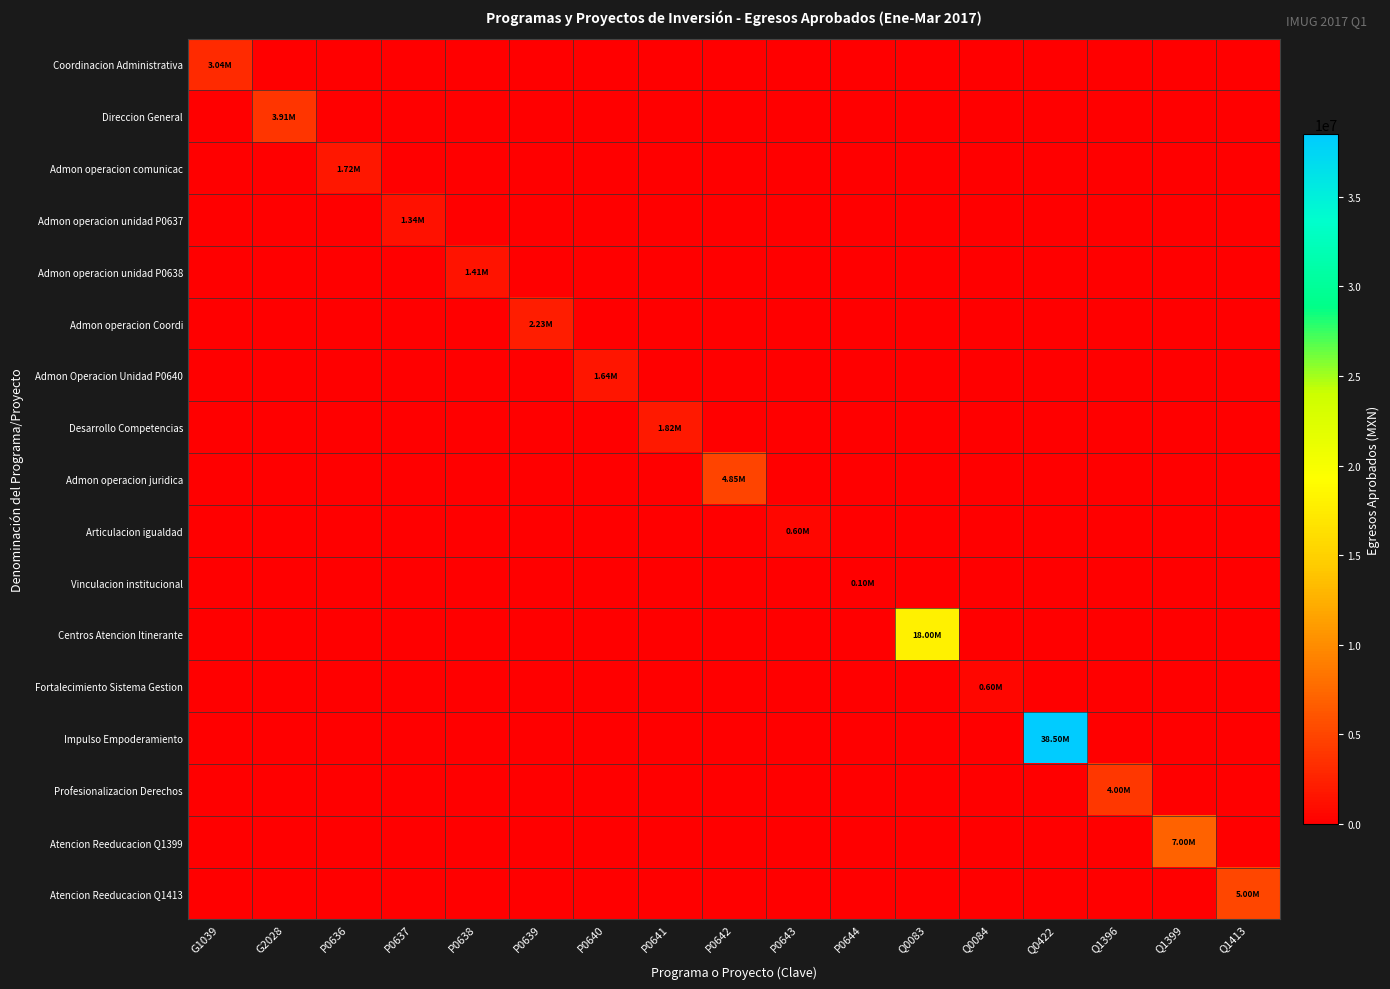

How many data points does each series have?

17